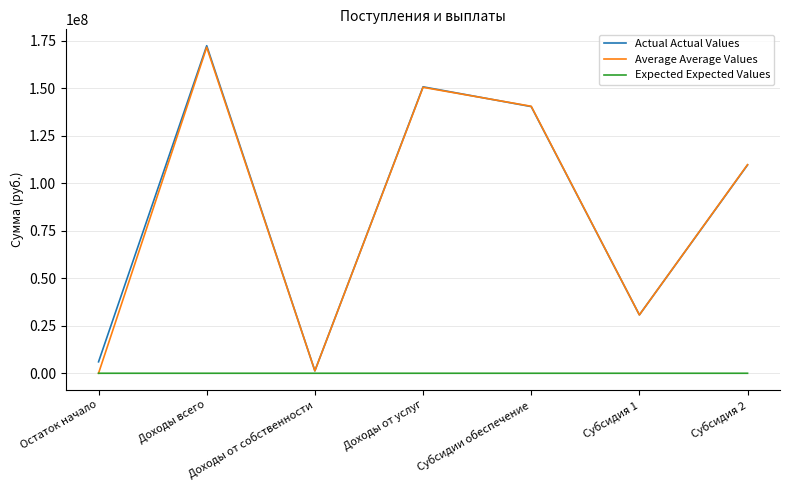

At how many categories does at least one series exceed 132867348?

3